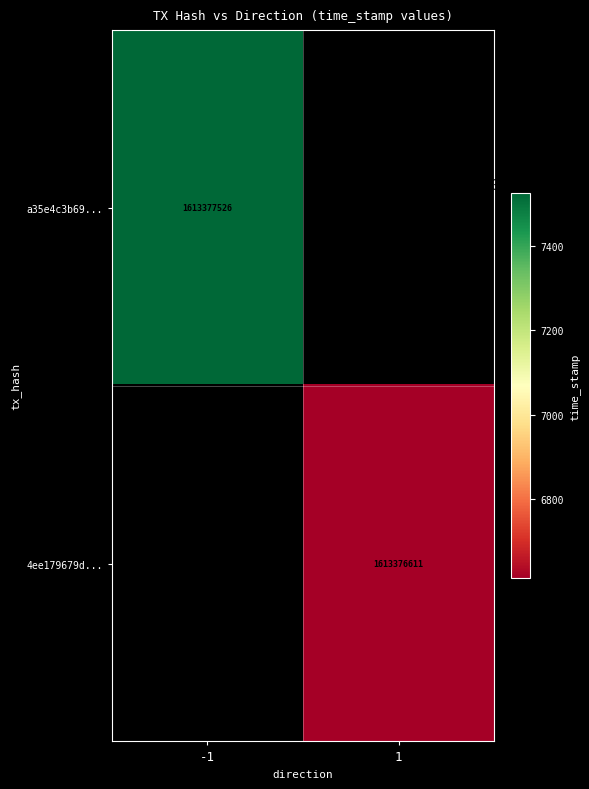

What is the greatest value displayed?

1613377526